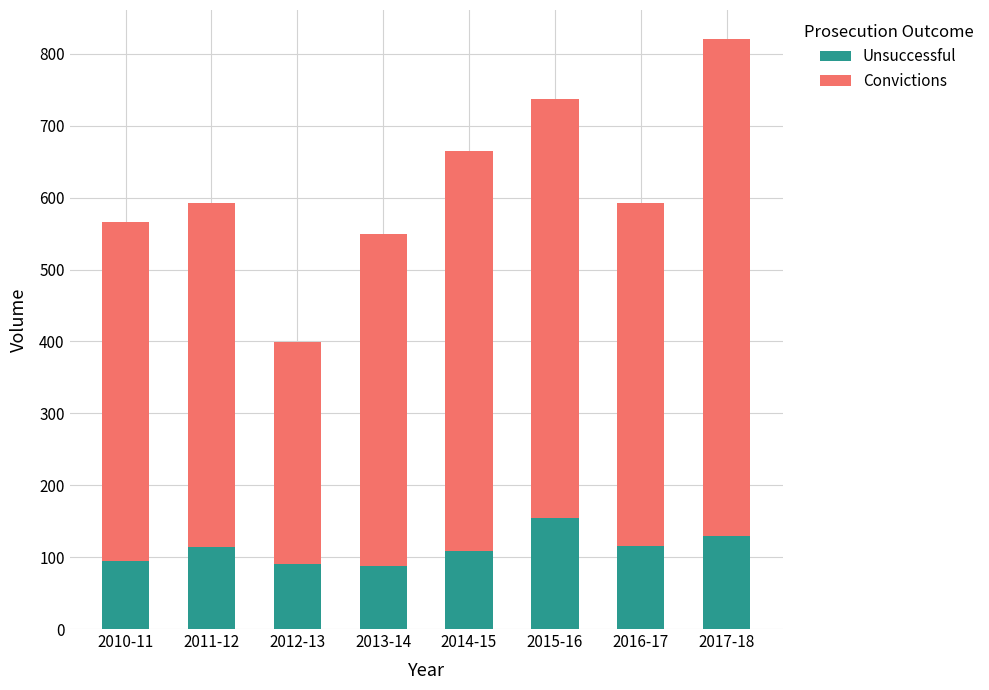

What is the difference between the Unsuccessful values at 2010-11 and 2015-16?

60